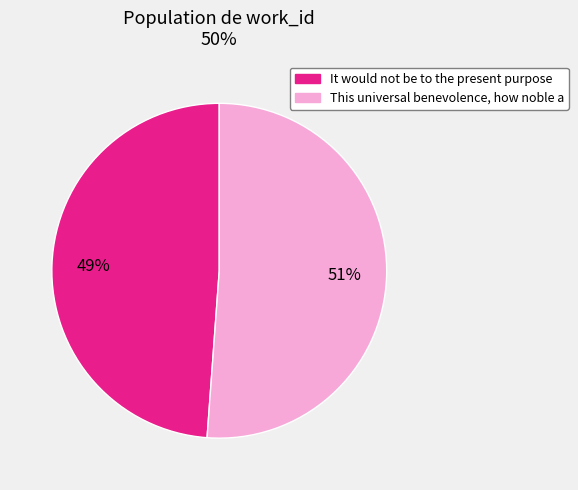

How many segments does this pie chart have?

2